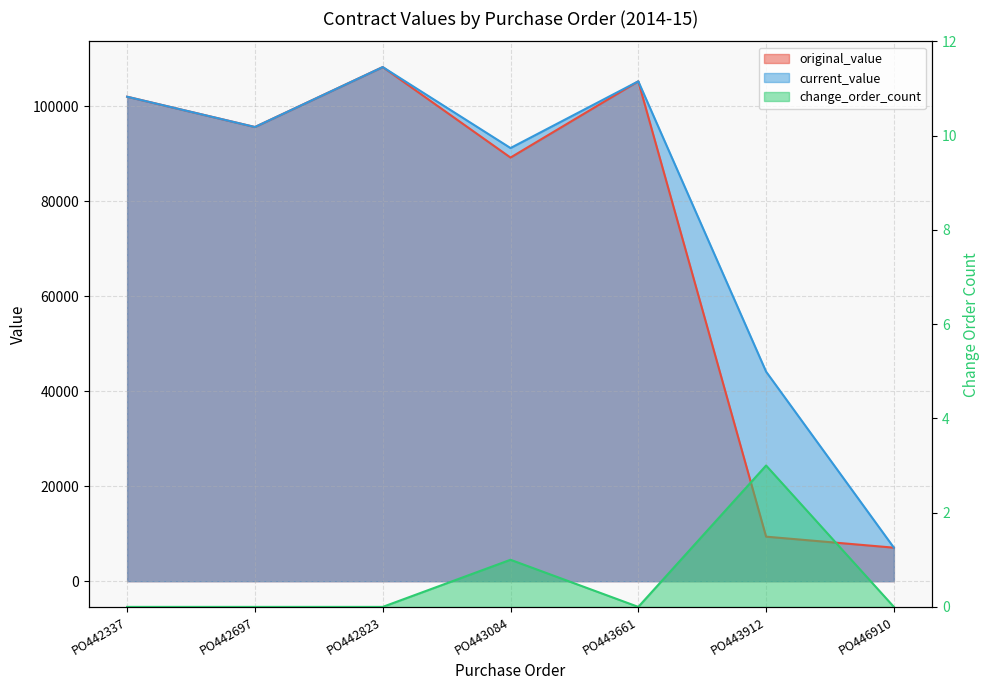

What is the difference between the maximum and second lowest values in the change_order_count series?

3.0